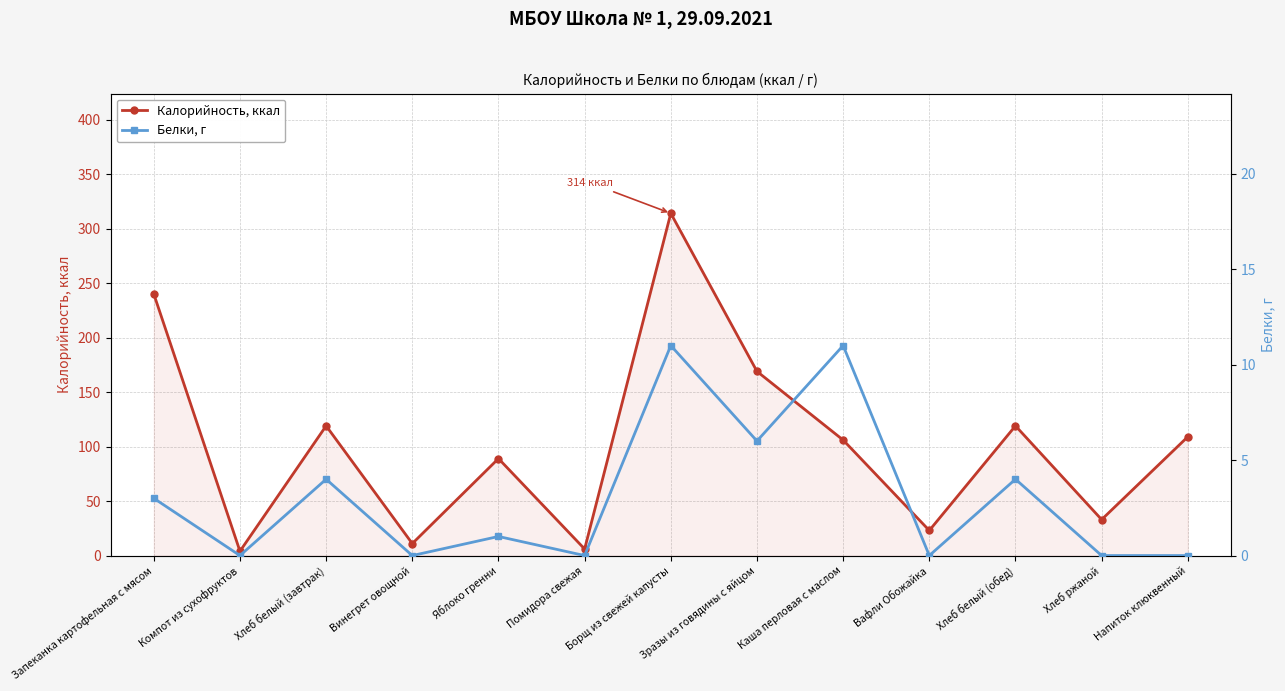

Where does the Белки, г series first go above 1?

Запеканка картофельная с мясом